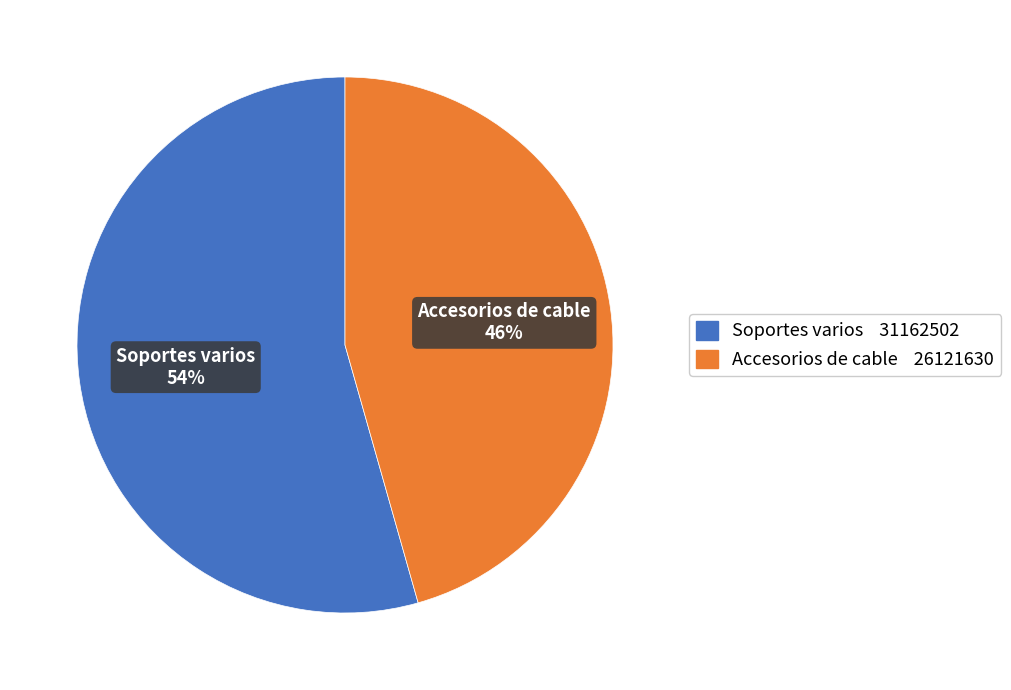

To the nearest percent, what portion does Accesorios de cable represent?

46%